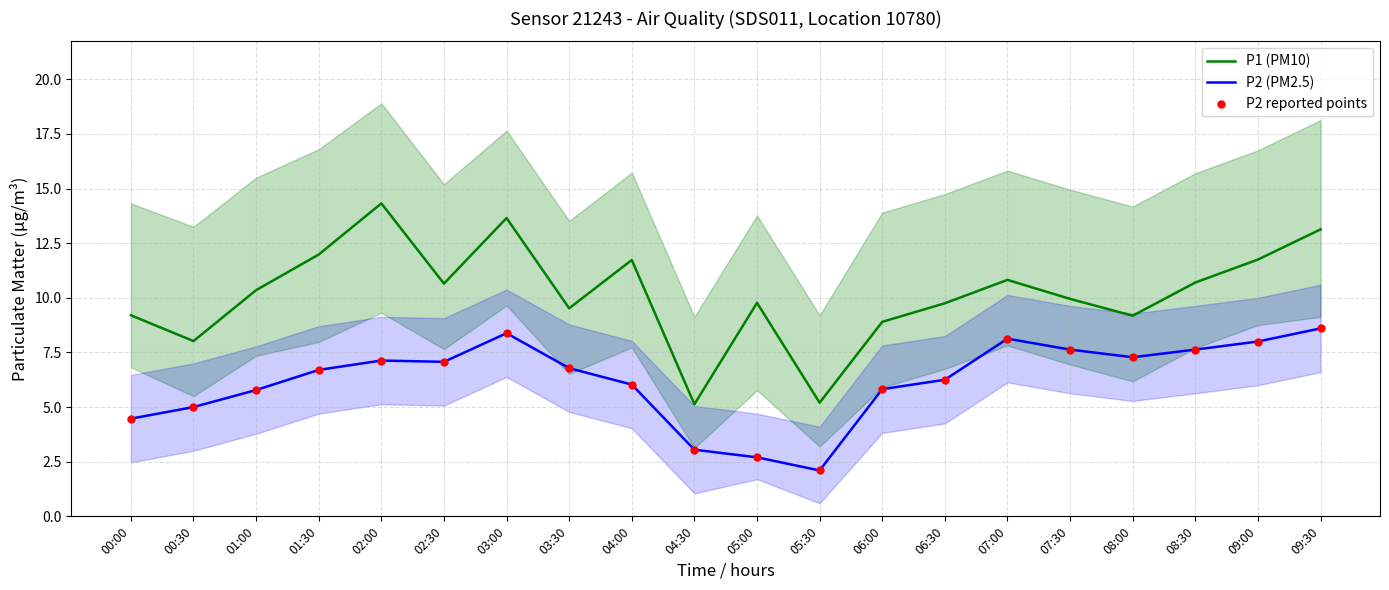

At which category is the sum across all series the highest?

03:00